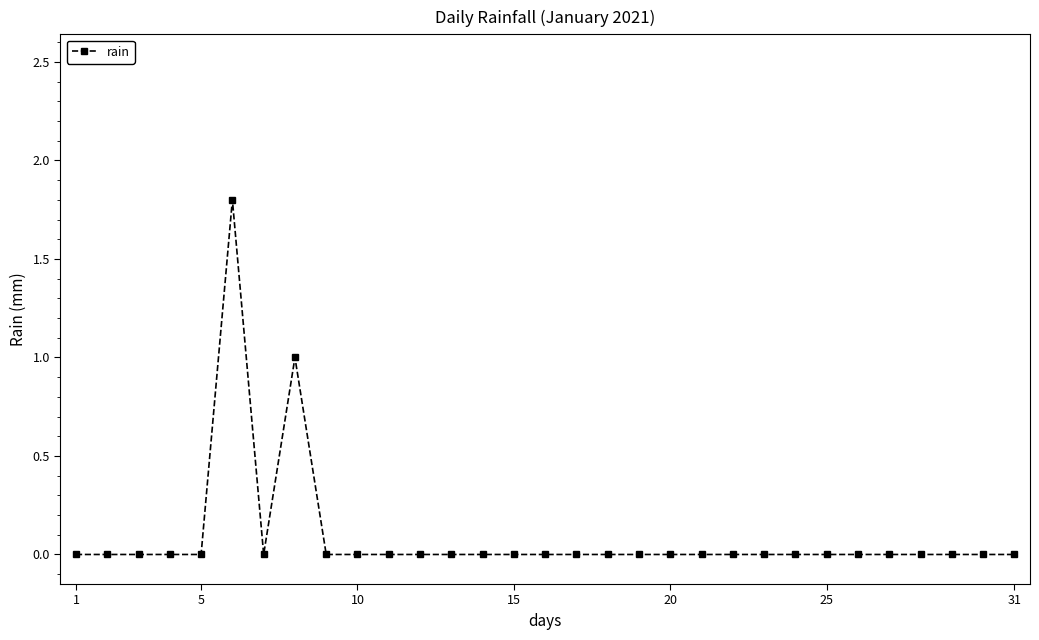

What is the difference between the maximum and minimum values?

1.8